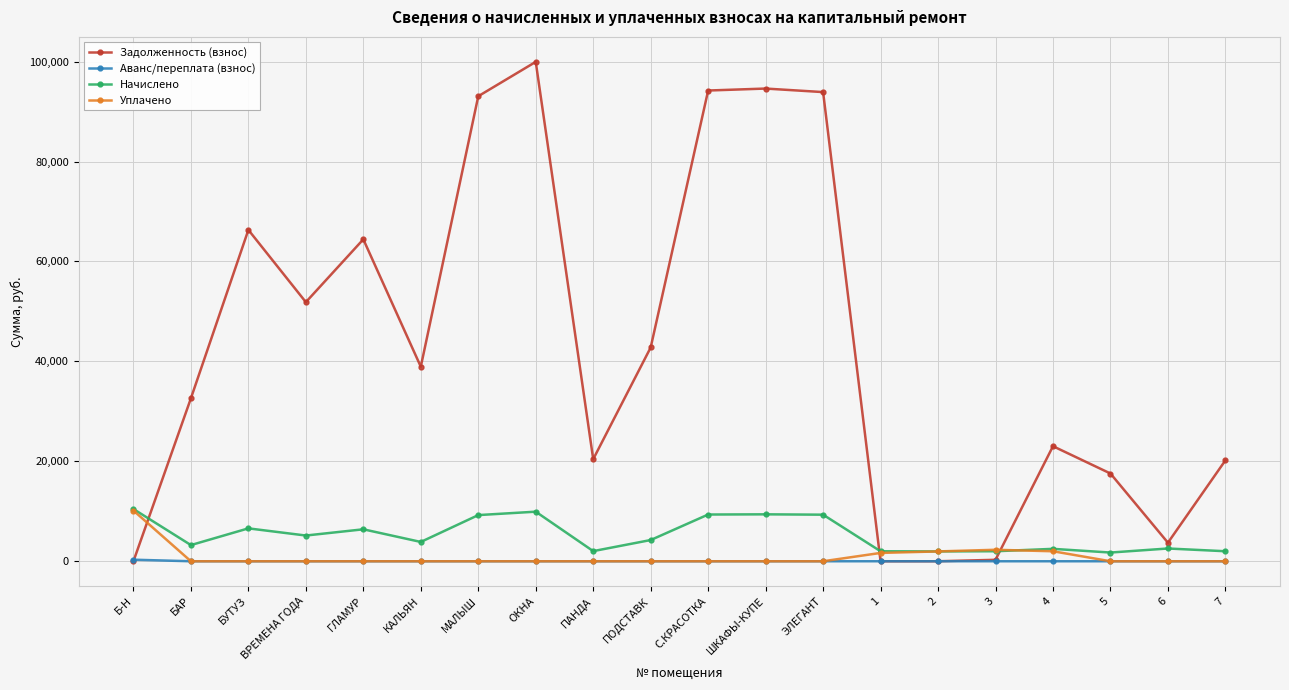

True or false: Задолженность (взнос) has more than 2 interior local peaks.

True